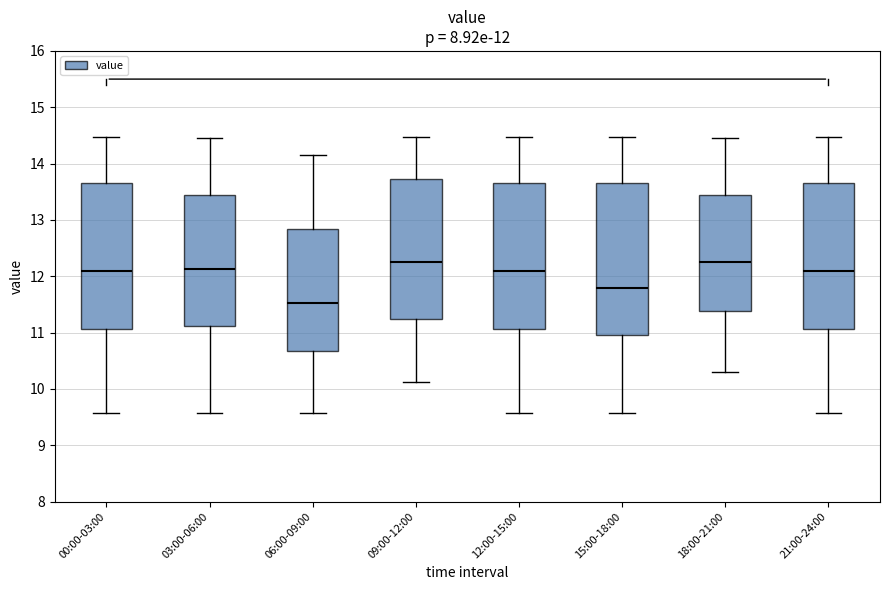

Which box is the tallest, from its lower edge to its upper edge?

15:00-18:00